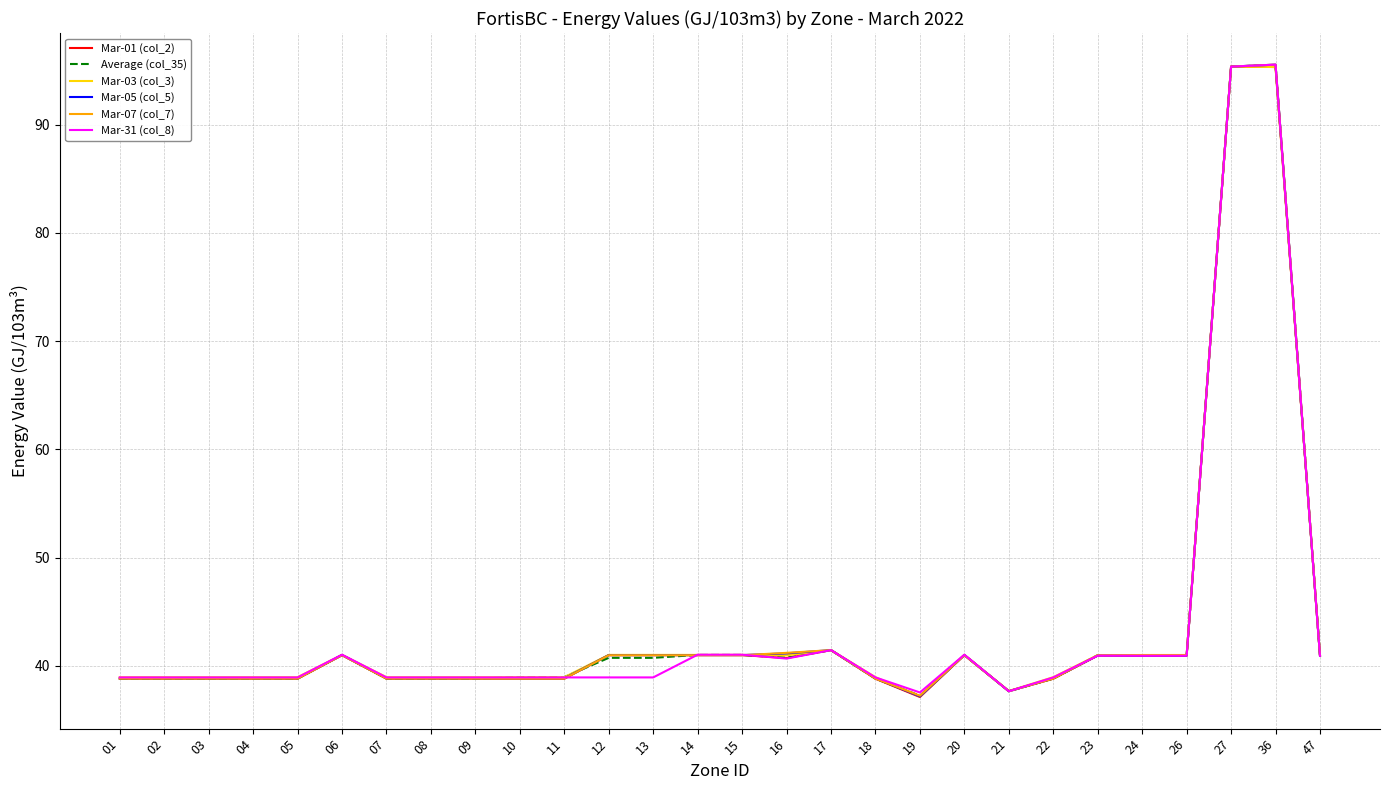

What is the difference between the maximum and minimum values in the Mar-07 (col_7) series?

58.3